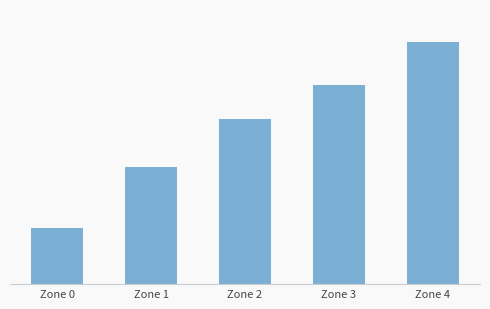

Are the bars horizontal?

No